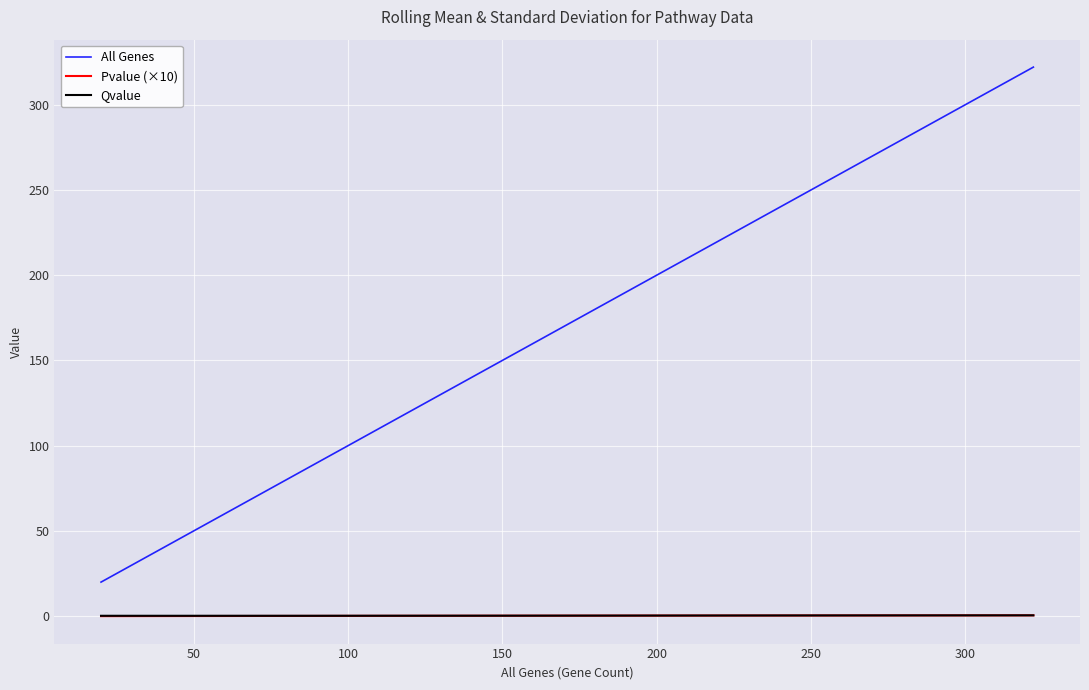

Which series has the largest total across all categories?

All Genes